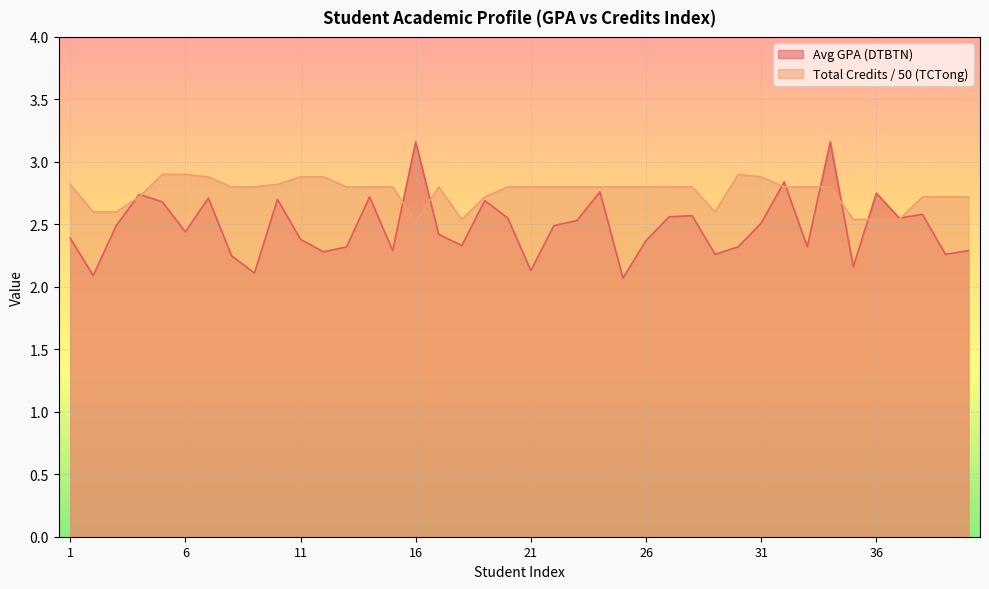

Which series has the largest total across all categories?

Total Credits / 50 (TCTong)